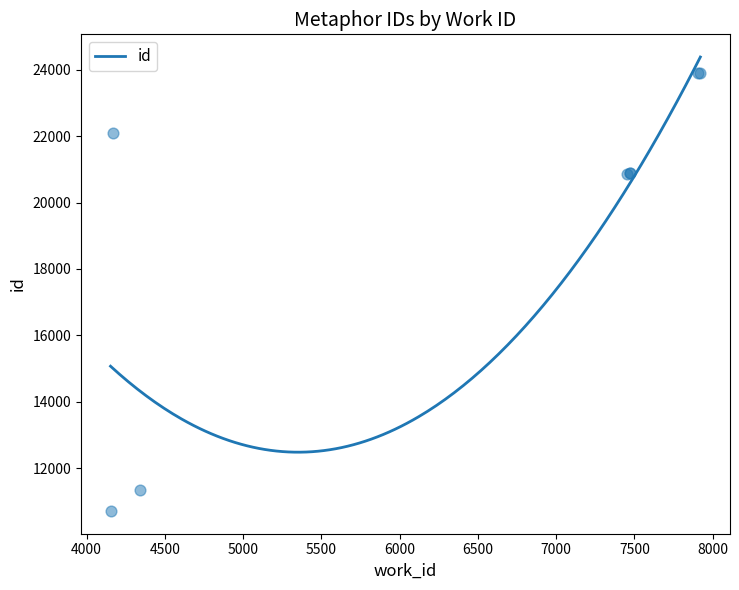

Which has a higher value, 7471 or 7921?

7921